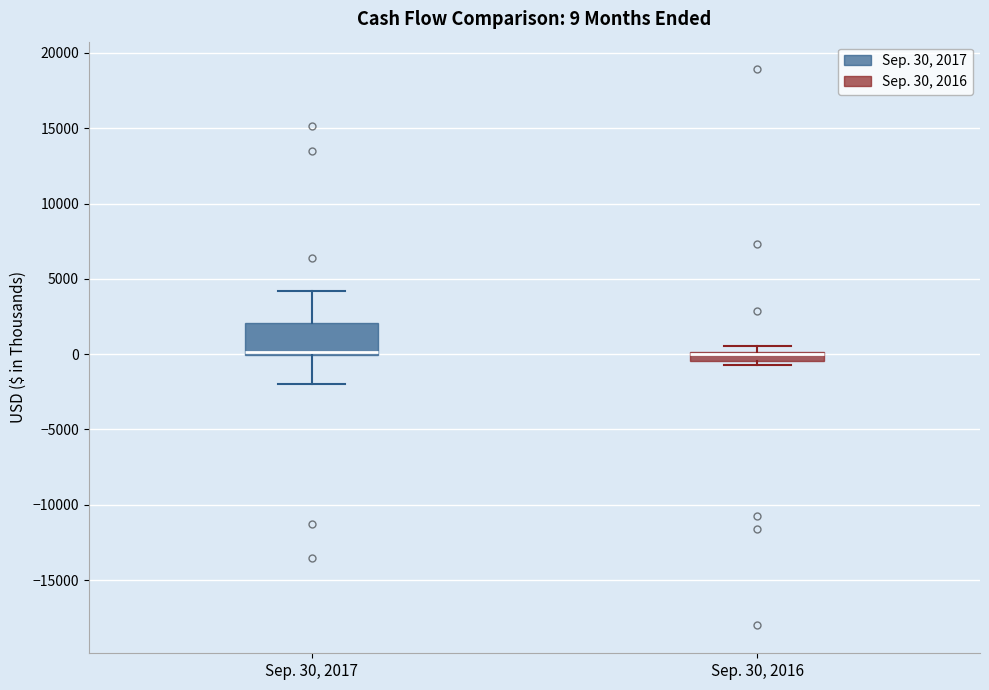

Comparing the boxes themselves (not the whiskers), which one is the tallest?

Sep. 30, 2017